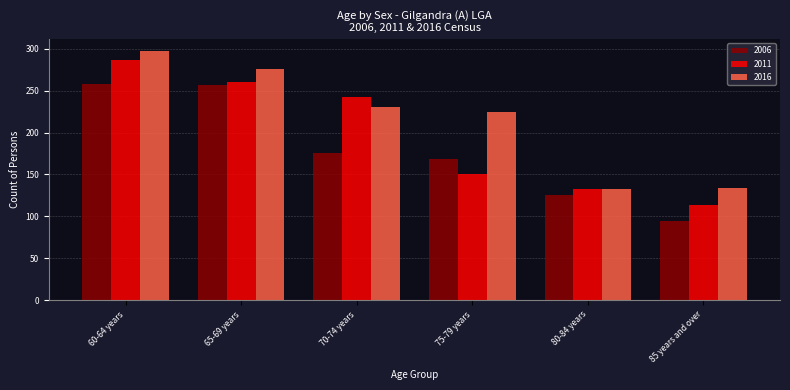

At which category does the chart reach its minimum across all series?

85 years and over